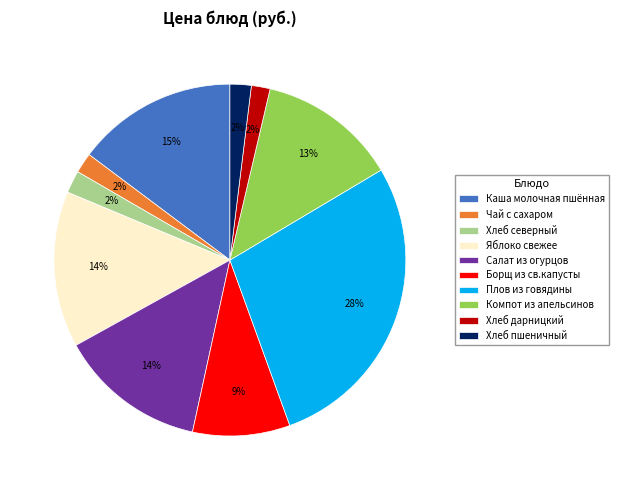

True or false: Компот из апельсинов accounts for 13% of the total.

True